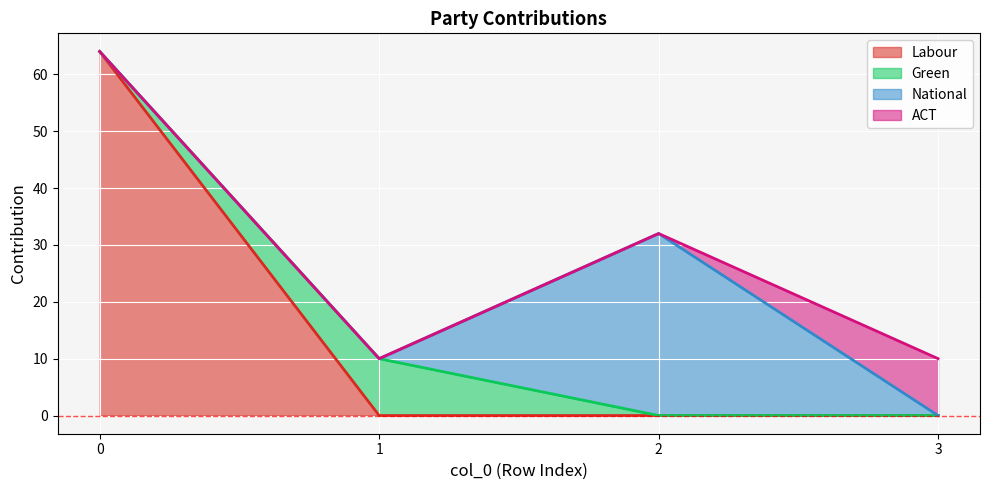

True or false: Labour and National intersect in this chart.

False